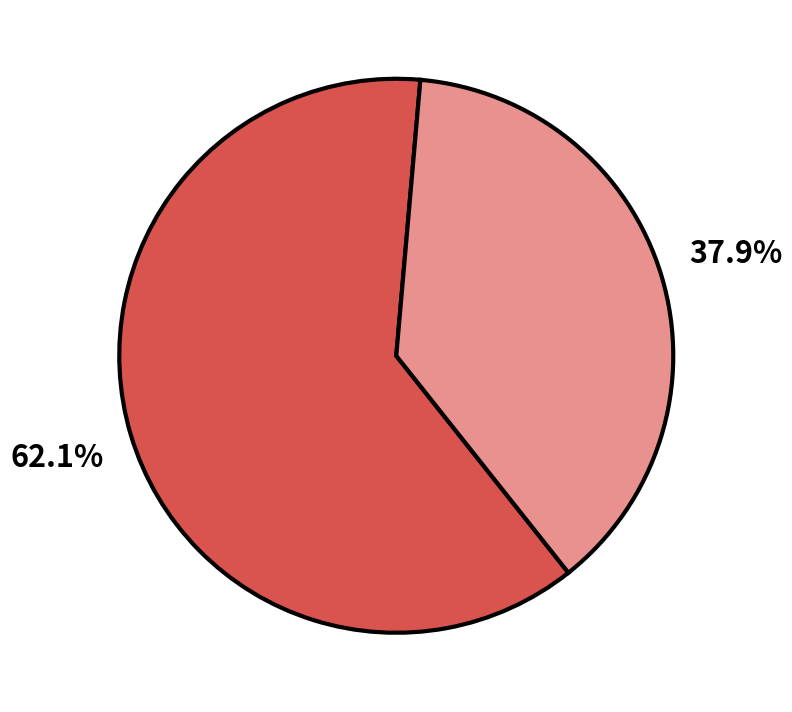

Is there a majority slice in this chart?

Yes